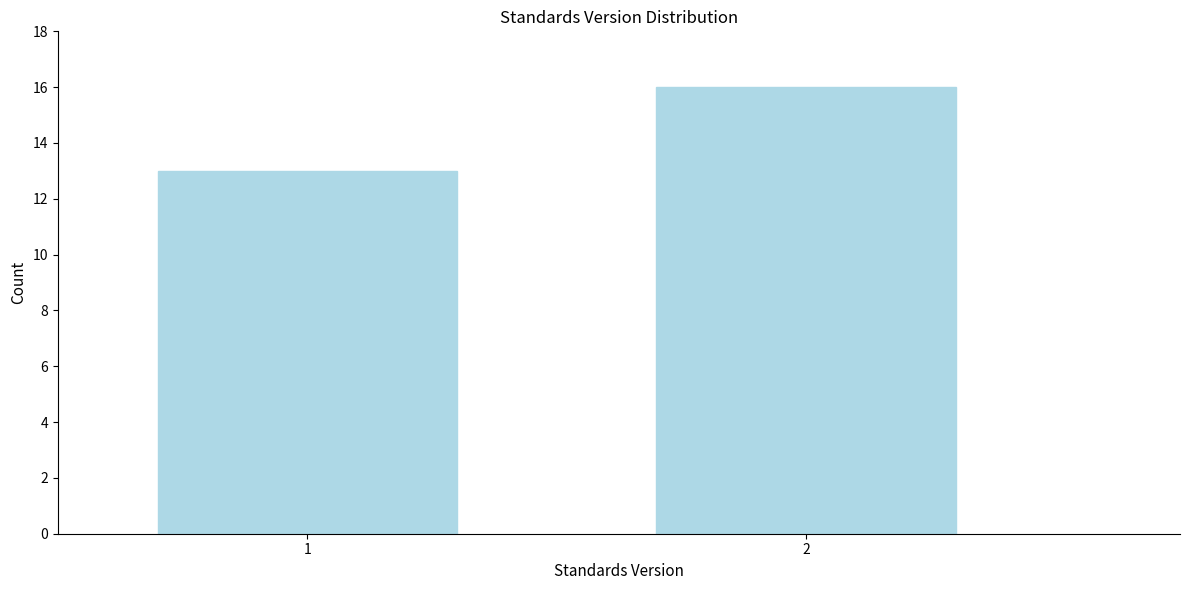

Reading right to left, list all the values displayed in this chart.

16	13